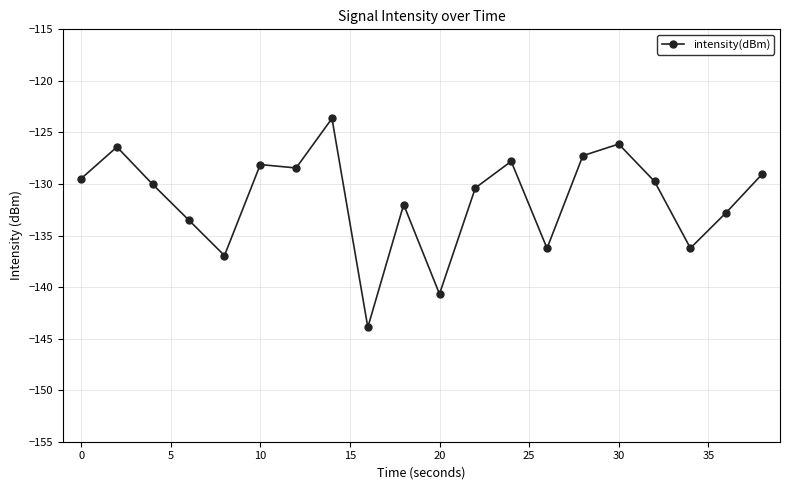

True or false: there are more than 0 points higher than both neighbors.

True